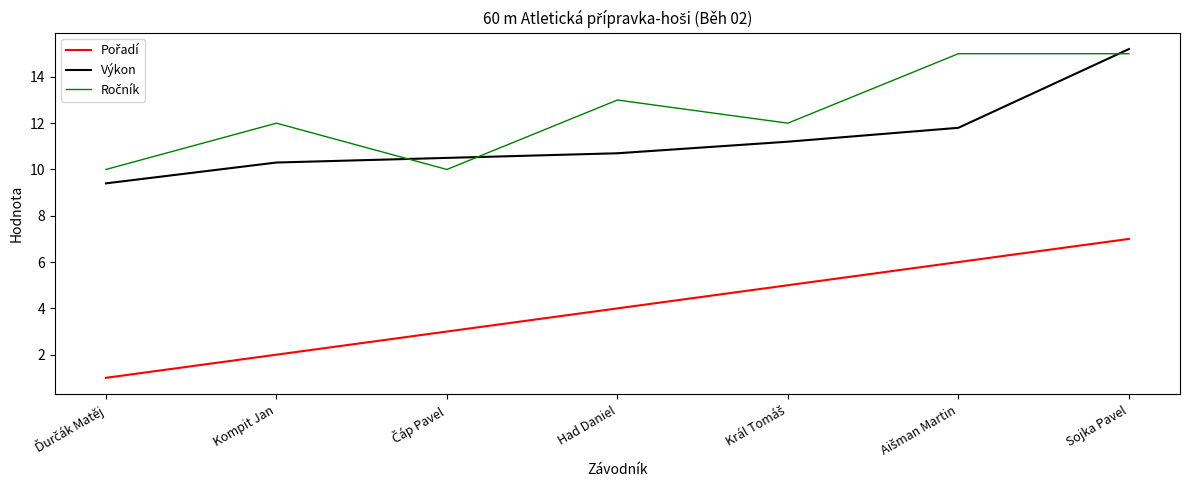

At which category is the sum across all series the highest?

Sojka Pavel